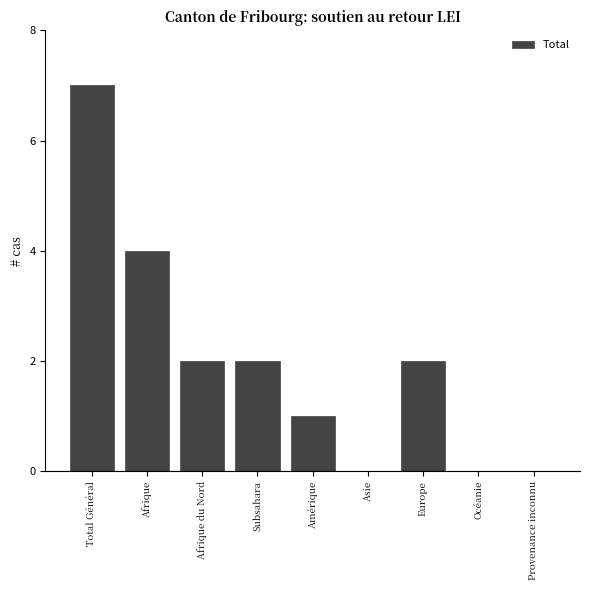

Reading left to right, what are all the values shown in this chart?

Total Général=7	Afrique=4	Afrique du Nord=2	Subsahara=2	Amérique=1	Asie=0	Europe=2	Océanie=0	Provenance inconnu=0